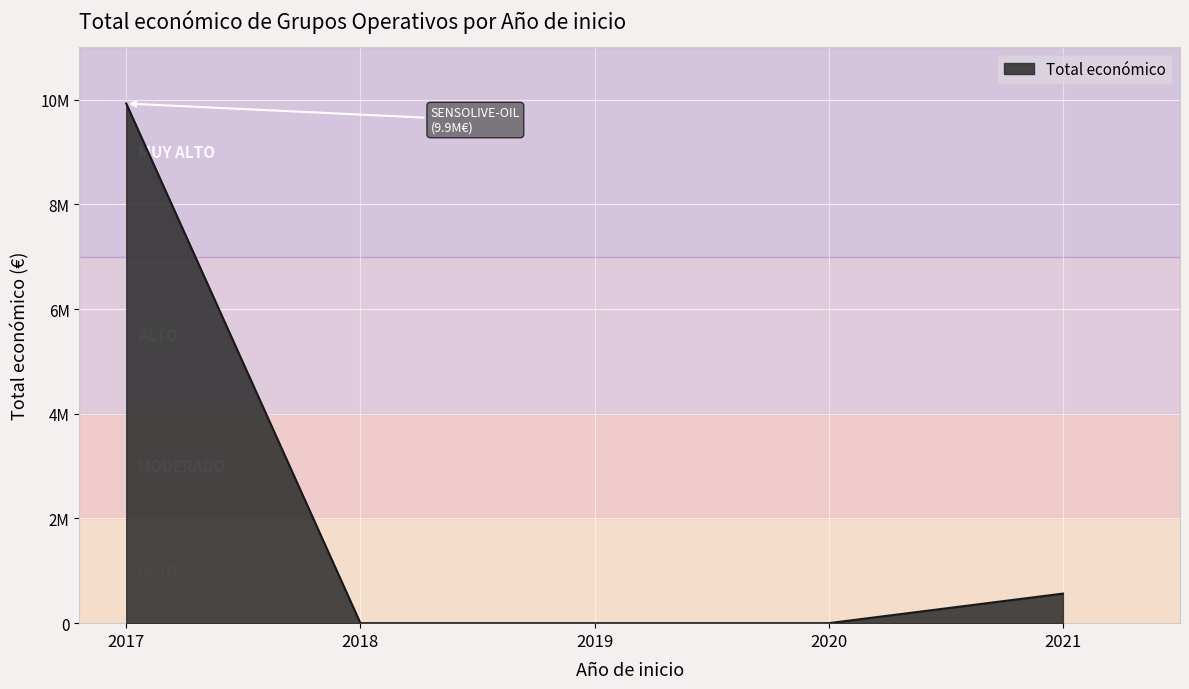

Does the chart display data point markers on the line(s)?

No